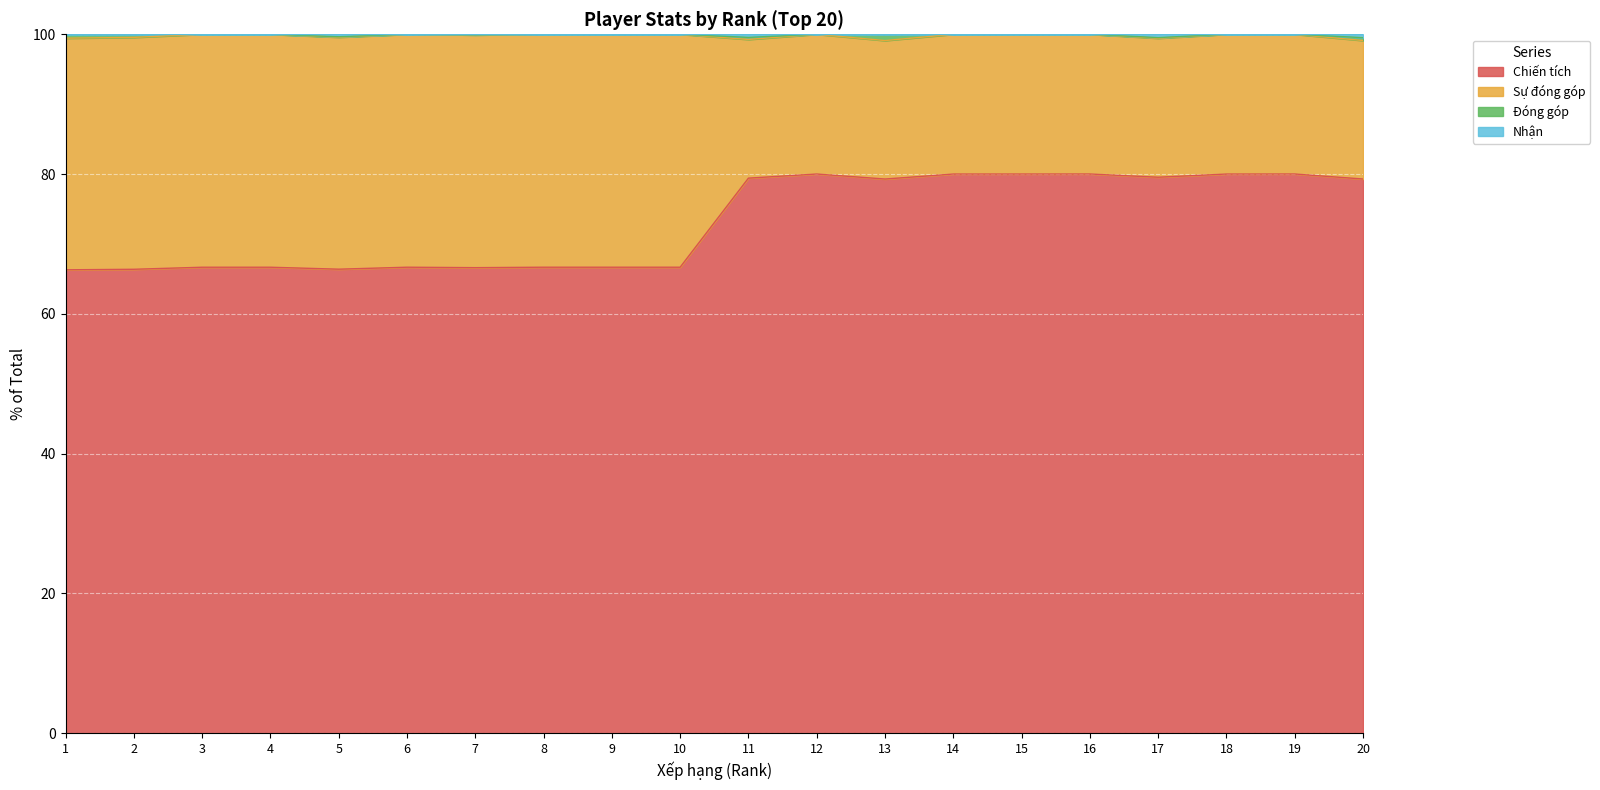

True or false: Nhận has more than 1 interior local peaks.

True